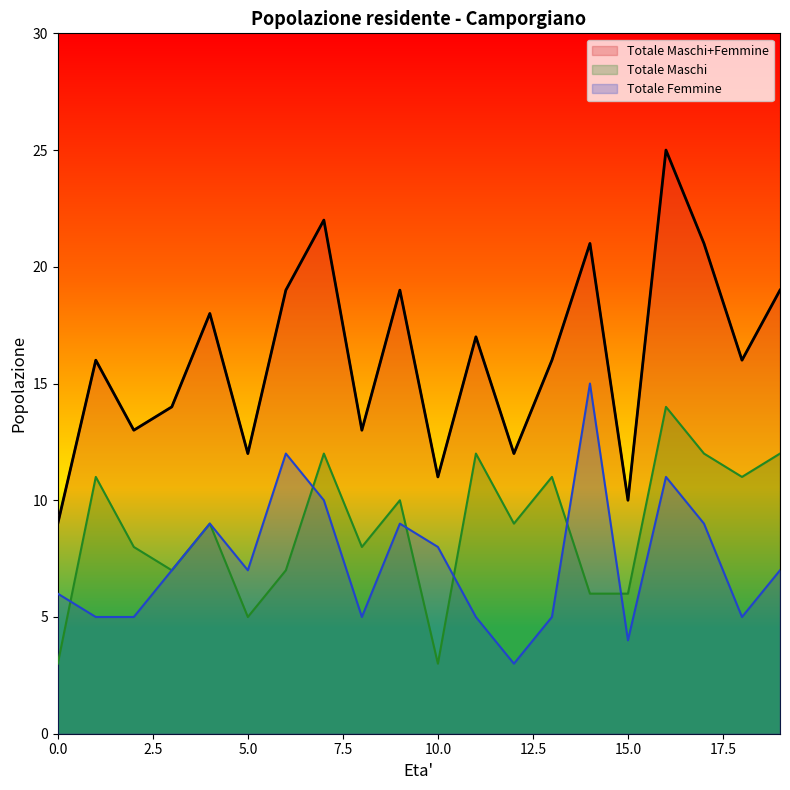

Does the chart have visible grid lines?

No